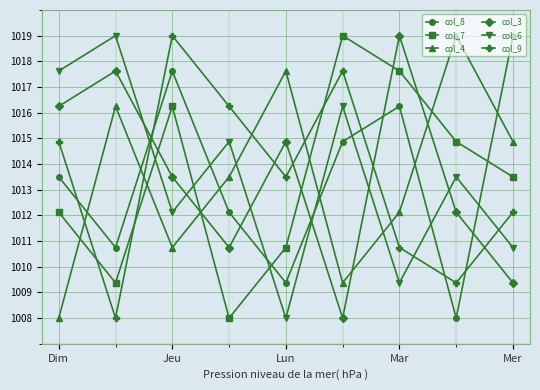

How many intersections are there between col_4 and col_9?

5